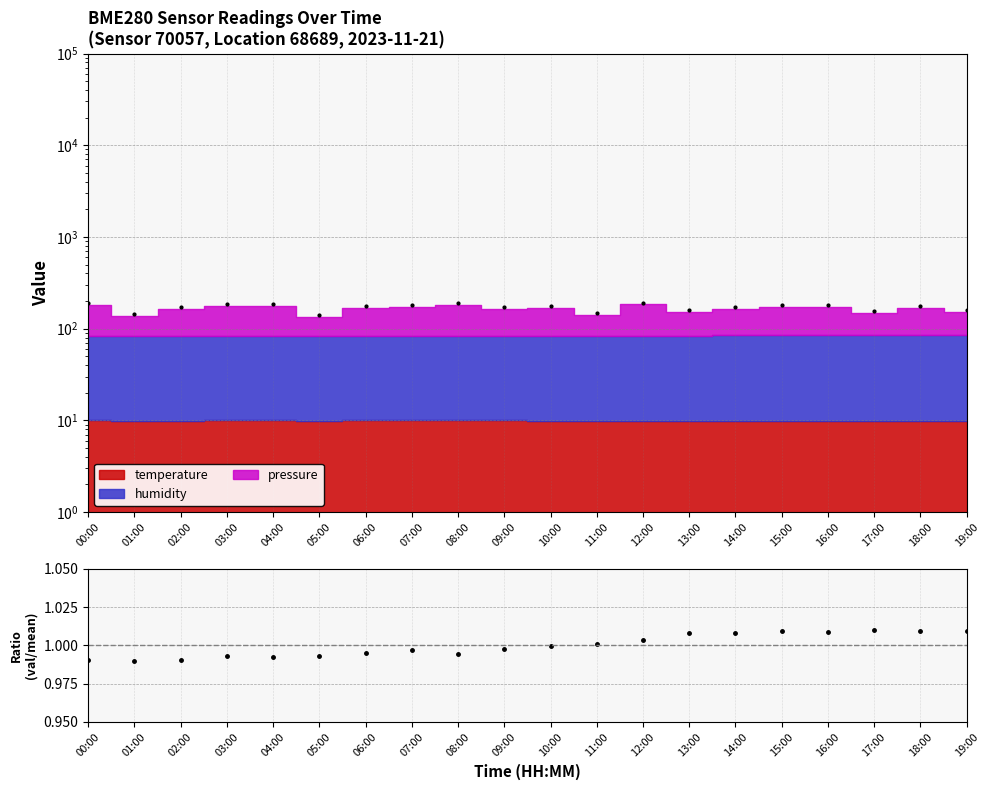

Rank the categories by value from lowest to highest.

01:00, 00:00, 02:00, 04:00, 05:00, 03:00, 08:00, 06:00, 07:00, 09:00, 10:00, 11:00, 12:00, 13:00, 14:00, 16:00, 15:00, 18:00, 19:00, 17:00